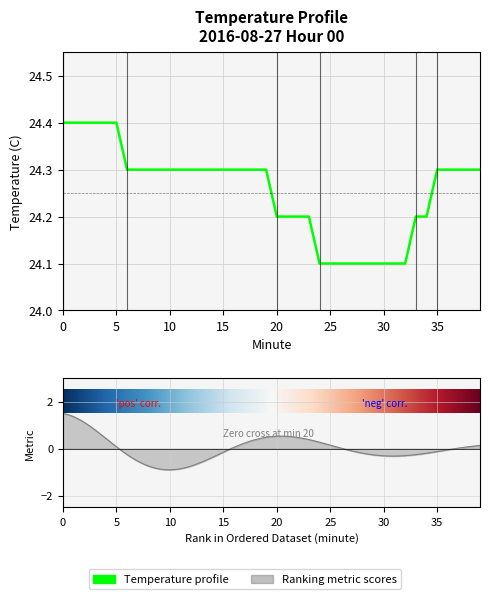

What is the ratio of the value at 32 to the value at 12?

1.0